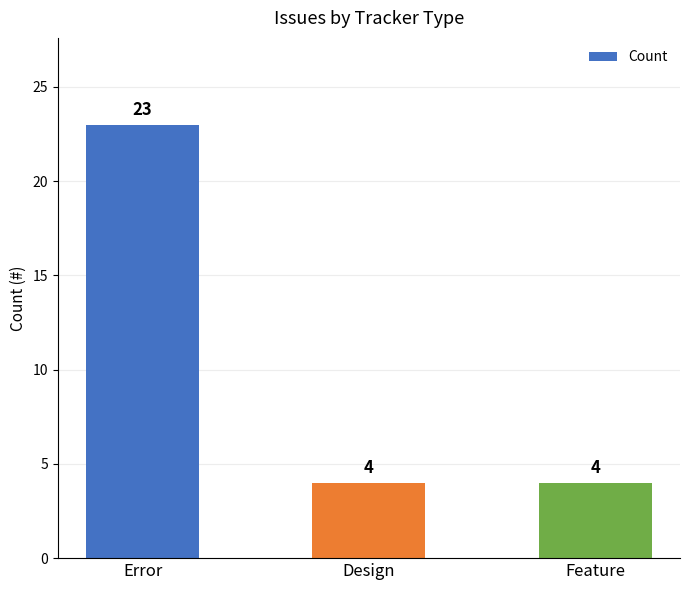

Reading right to left, transcribe all the data shown in this chart.

Feature=4	Design=4	Error=23